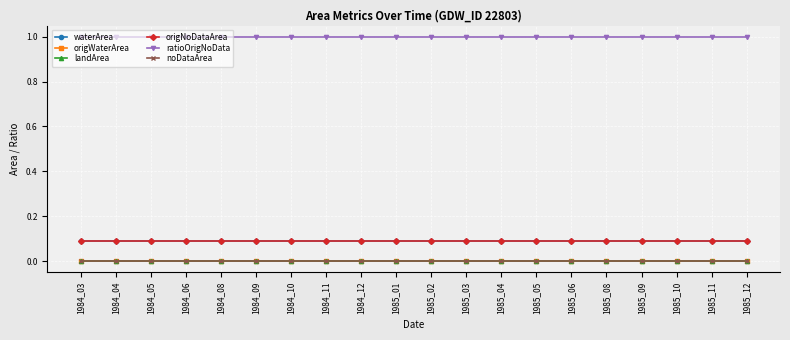

Is this an area chart (filled region under the line)?

No